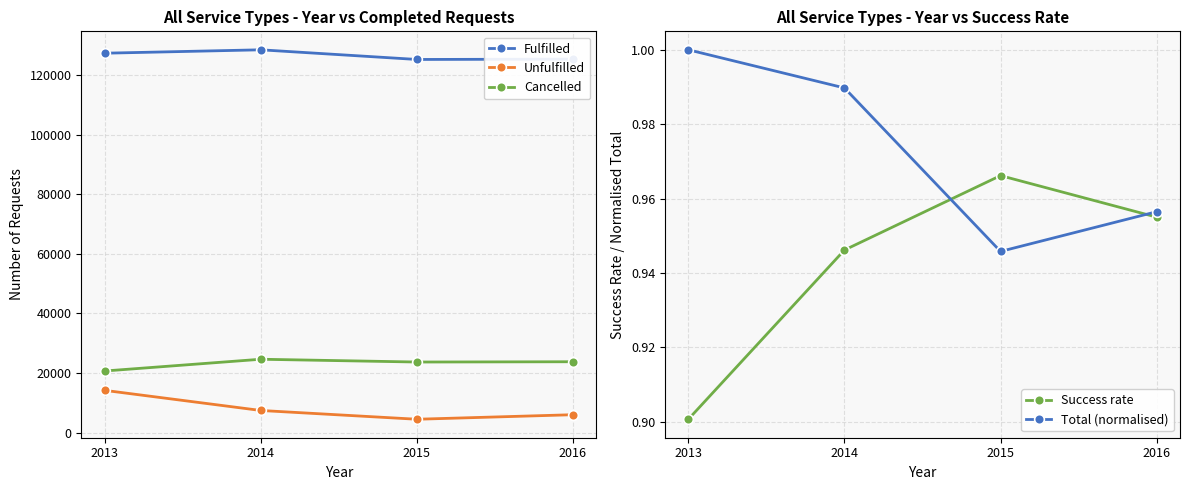

Which category has the highest value in the Total (normalised) series?

2013